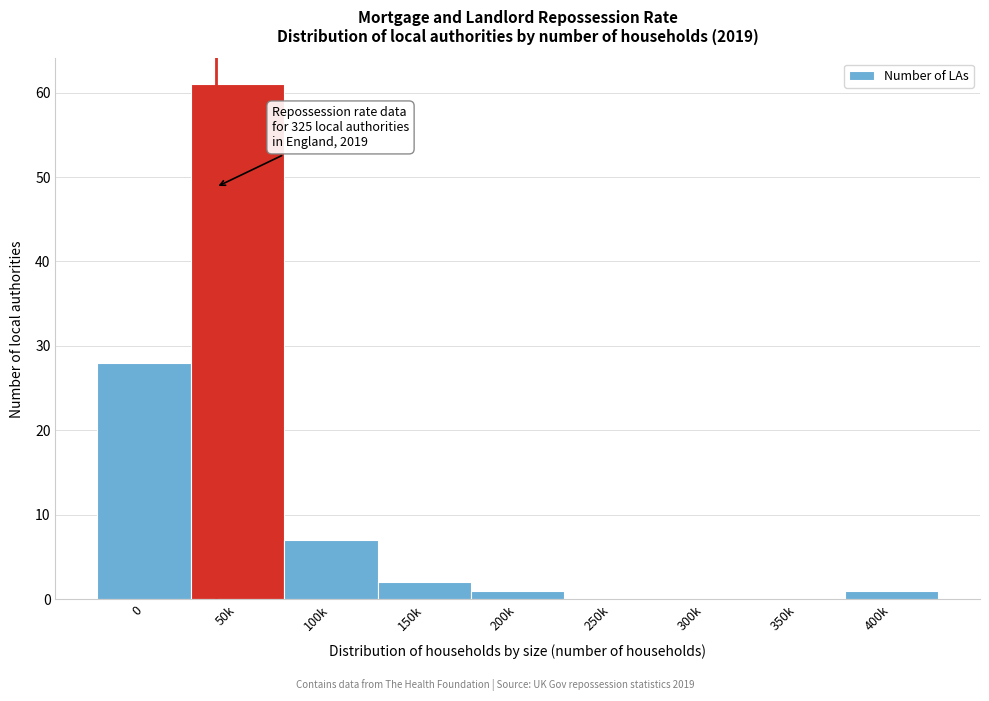

Reading left to right, what are all the values shown in this chart?

0=28	50k=61	100k=7	150k=2	200k=1	250k=0	300k=0	350k=0	400k=1